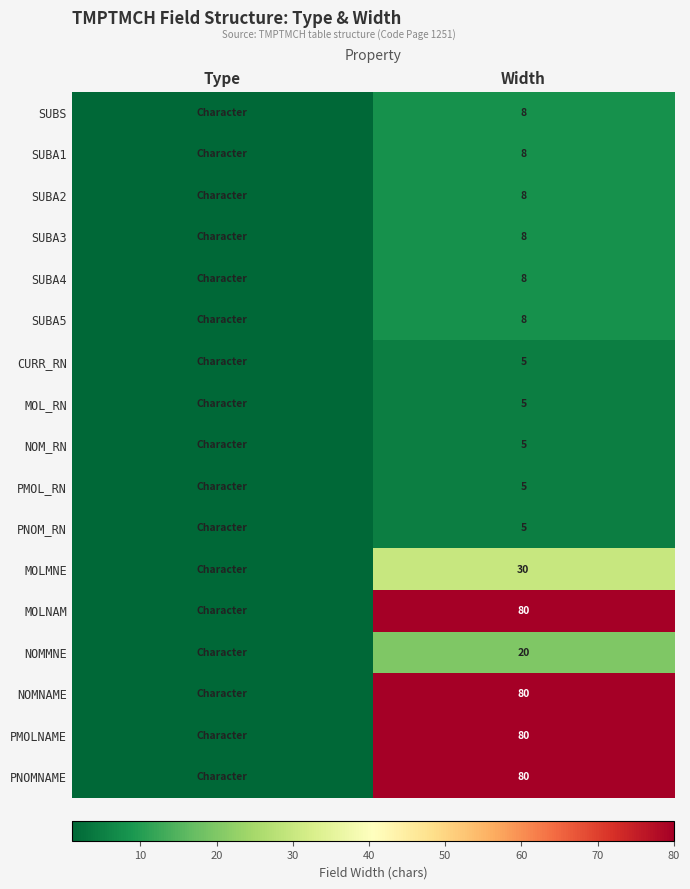

Is it true that SUBA1 equals 8 at Width?

True